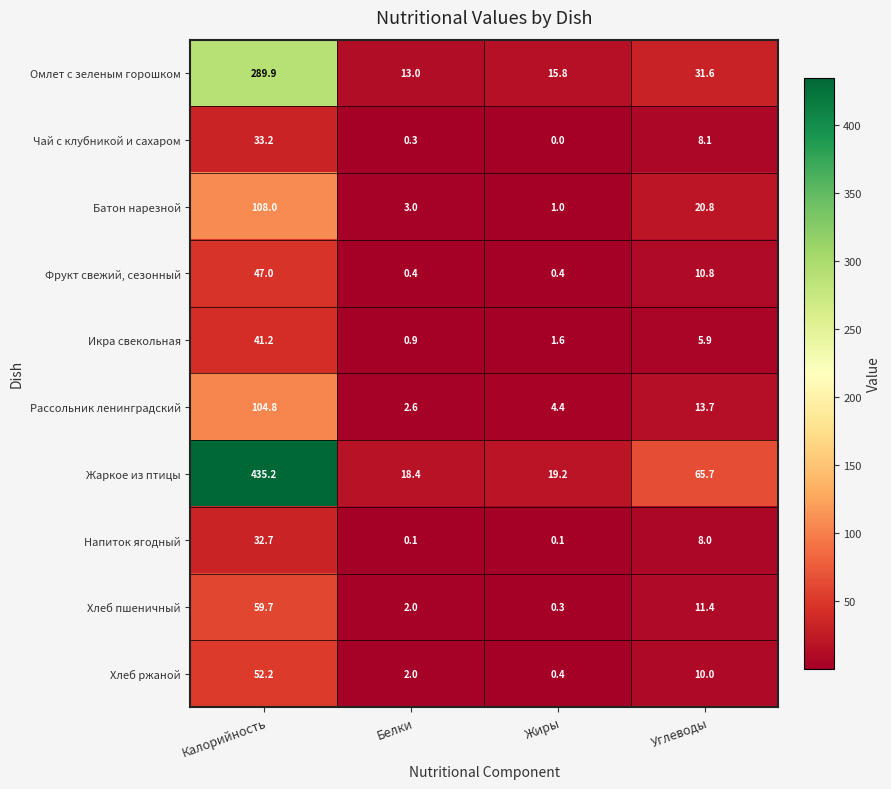

What is the difference between the maximum and second lowest values in the Икра свекольная series?

39.6